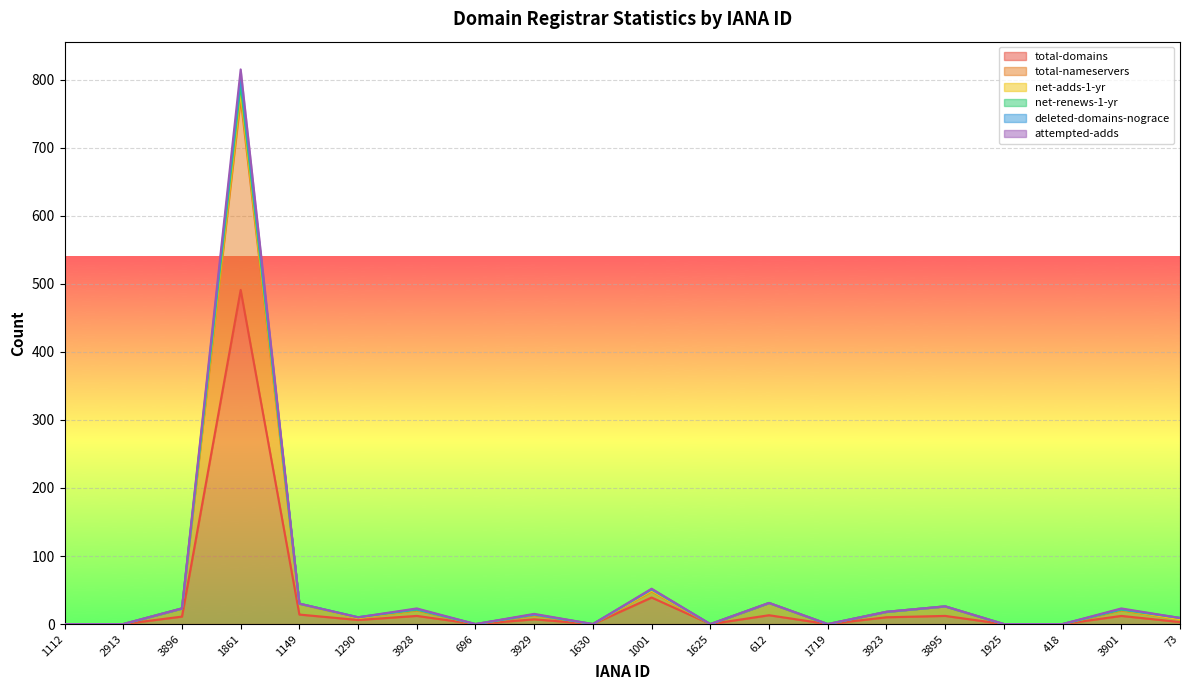

What position from the left is 2913?

2